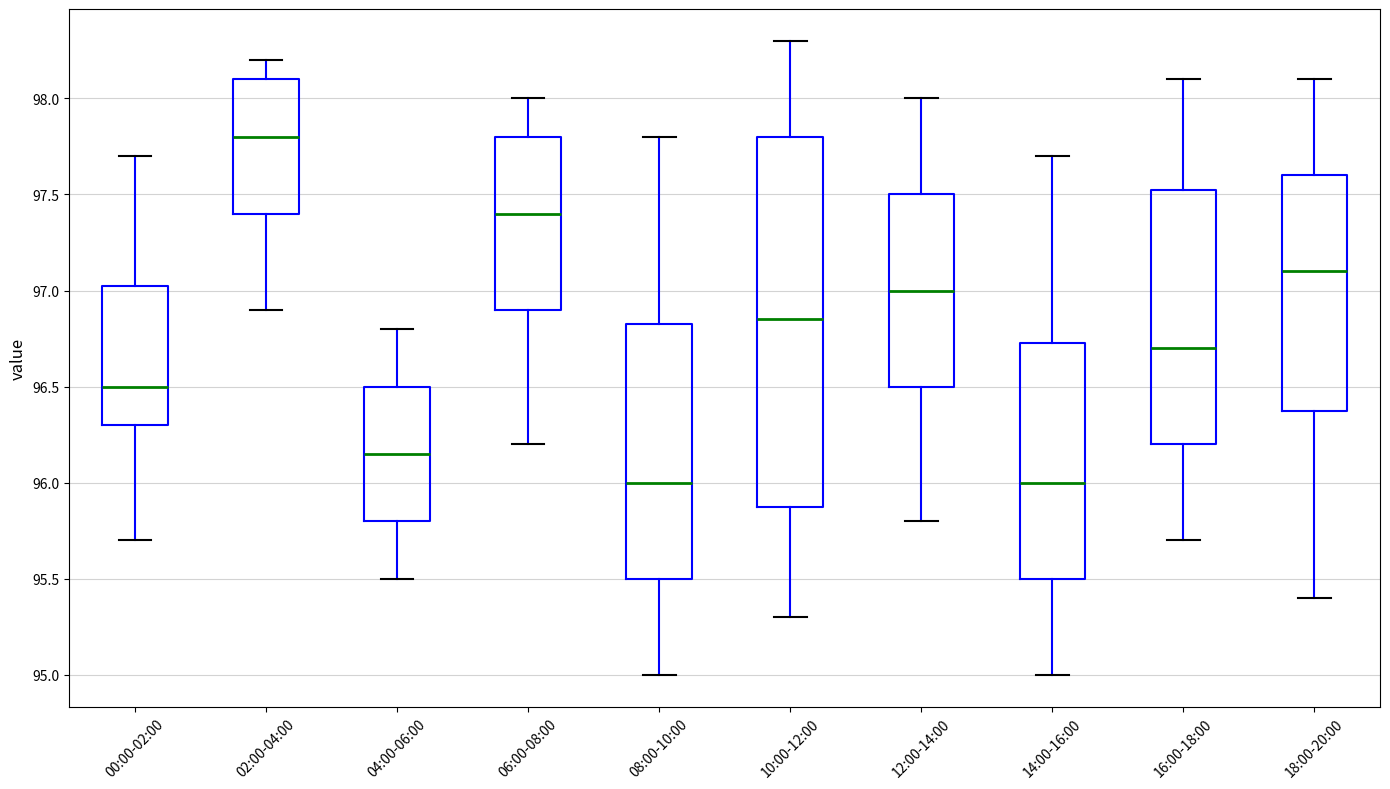

Comparing the boxes themselves (not the whiskers), which one is the tallest?

10:00-12:00